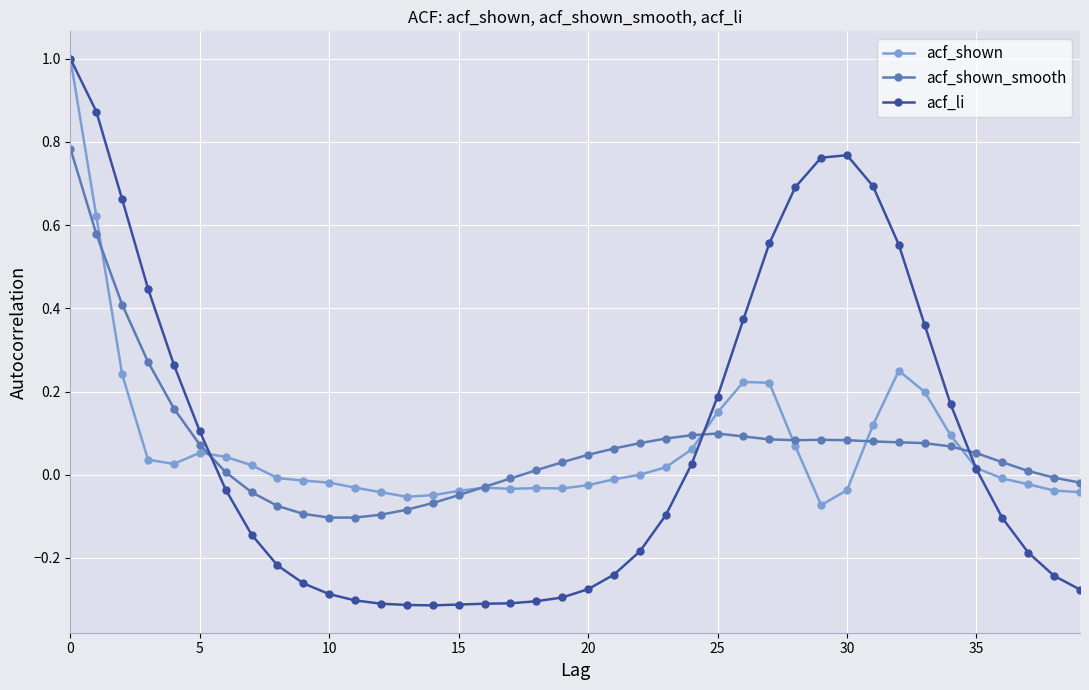

What is the highest value of the acf_shown series?

1.0